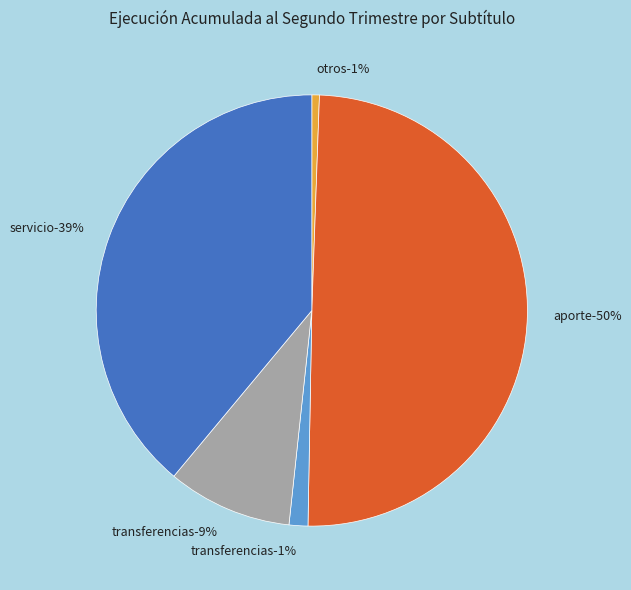

To the nearest percent, what percentage of the pie is TRANSFERENCIAS DE CAPITAL?

9%